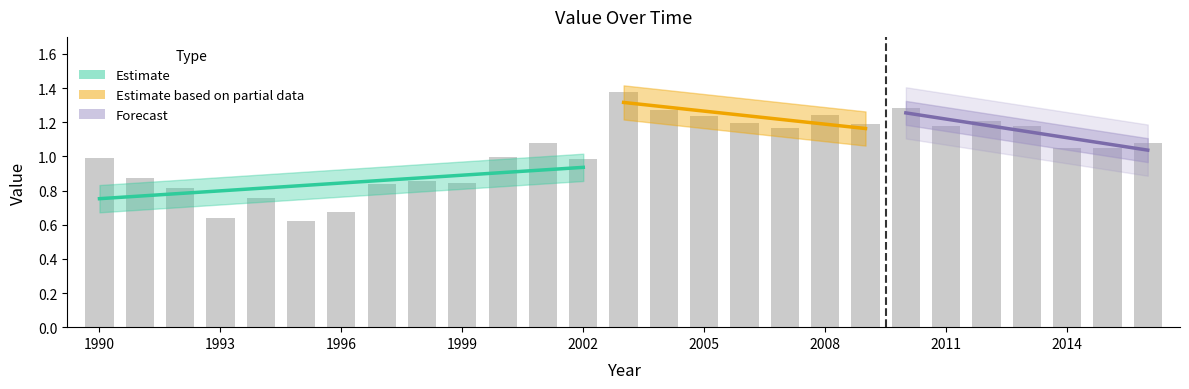

List the labels in order of value, smallest first.

1995, 1993, 1996, 1994, 1992, 1997, 1999, 1998, 1991, 2002, 1990, 2000, 2014, 2015, 2001, 2016, 2007, 2011, 2013, 2009, 2006, 2012, 2005, 2008, 2004, 2010, 2003